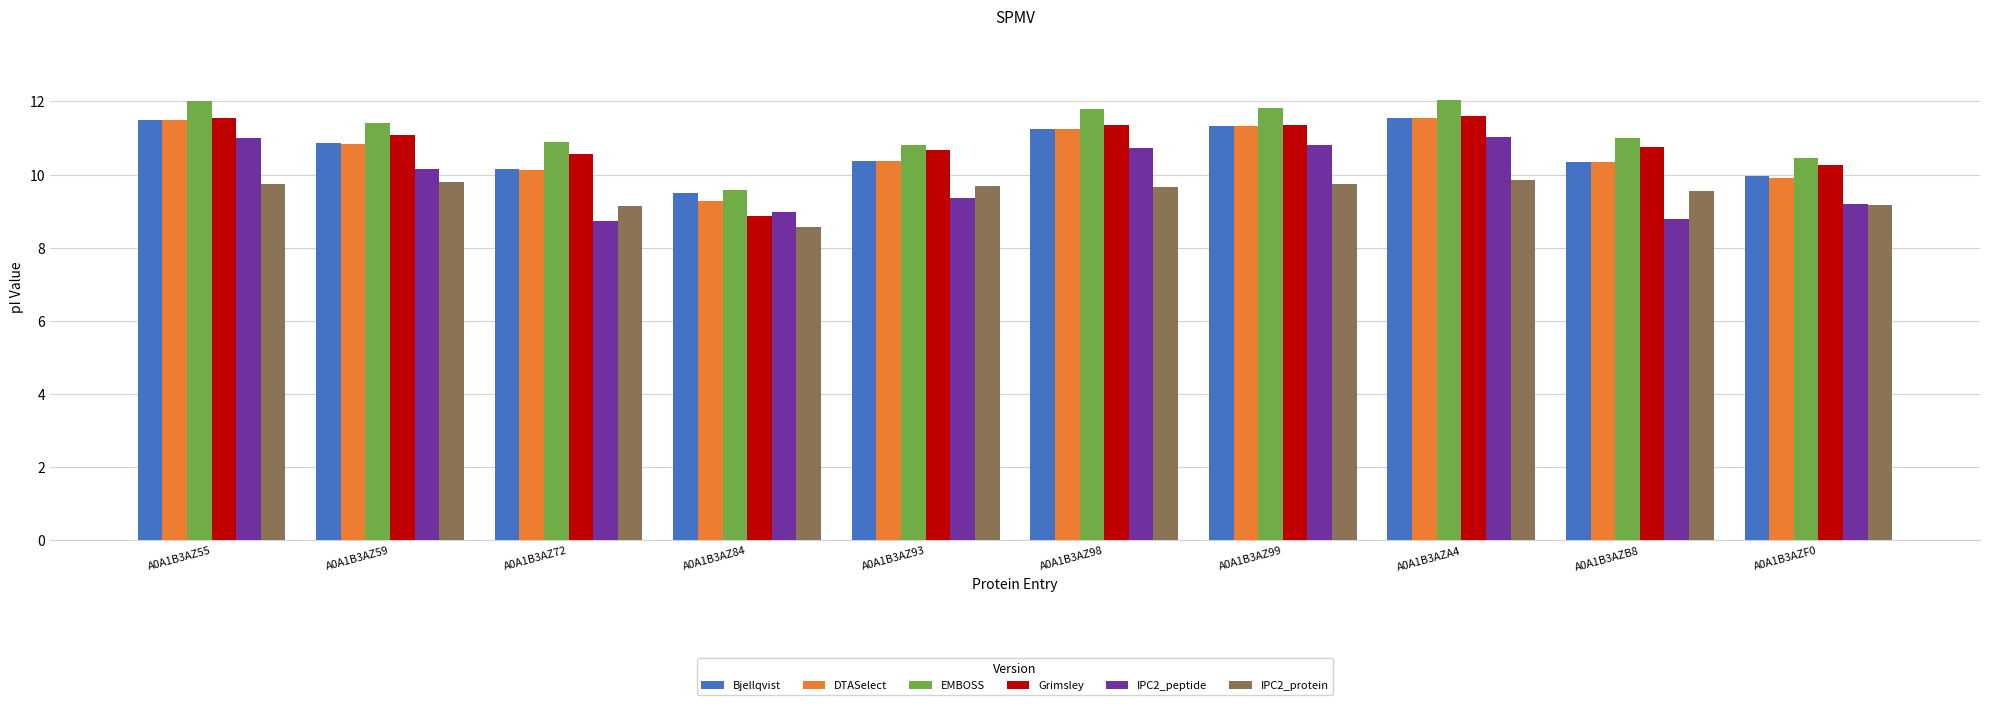

Count the number of data series in this chart.

6